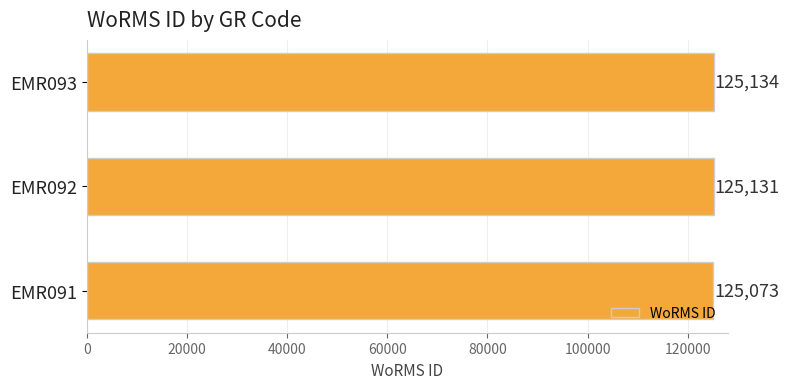

True or false: the data shows 167630 at EMR092.

False